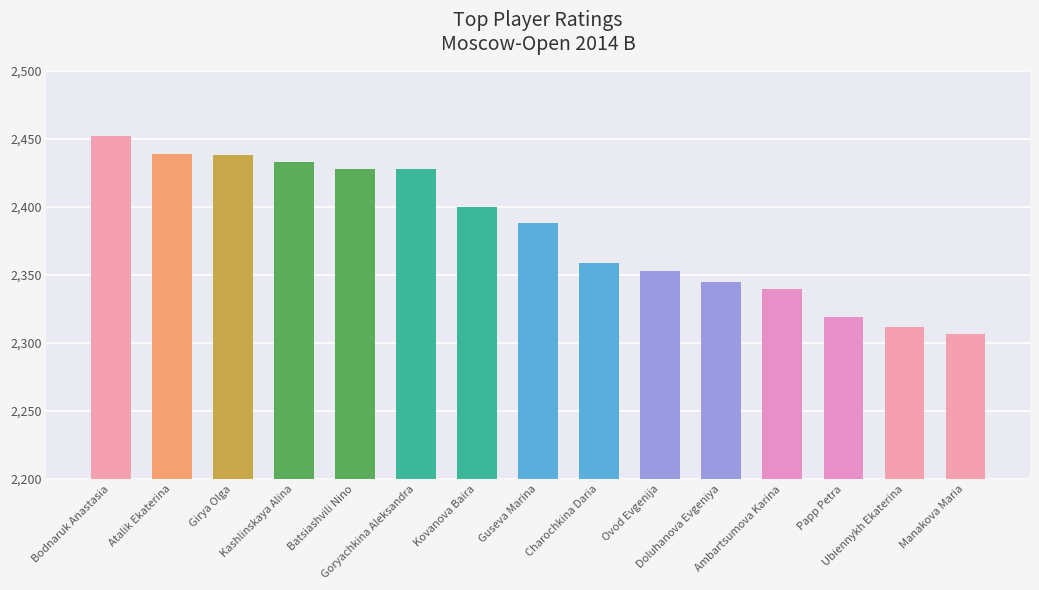

What is the maximum value shown in the chart?

2452